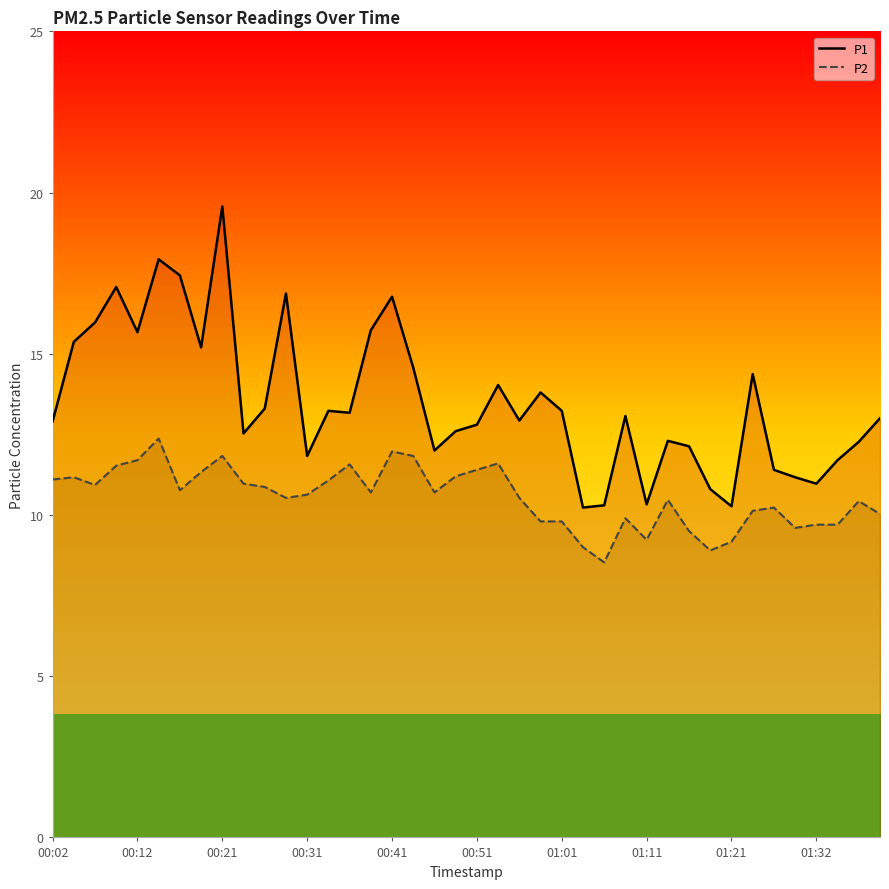

How many interior local valleys does the P1 series have?

11